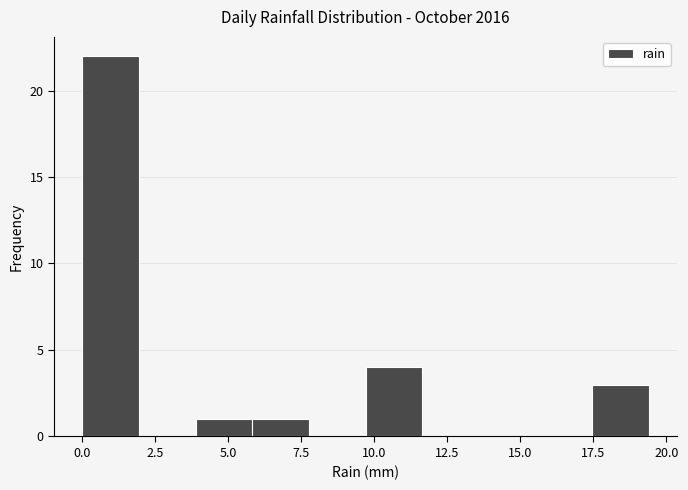

Around what value on the x-axis is the tallest bar? Give the approximate position of its centre, as read against the axis.

1.0